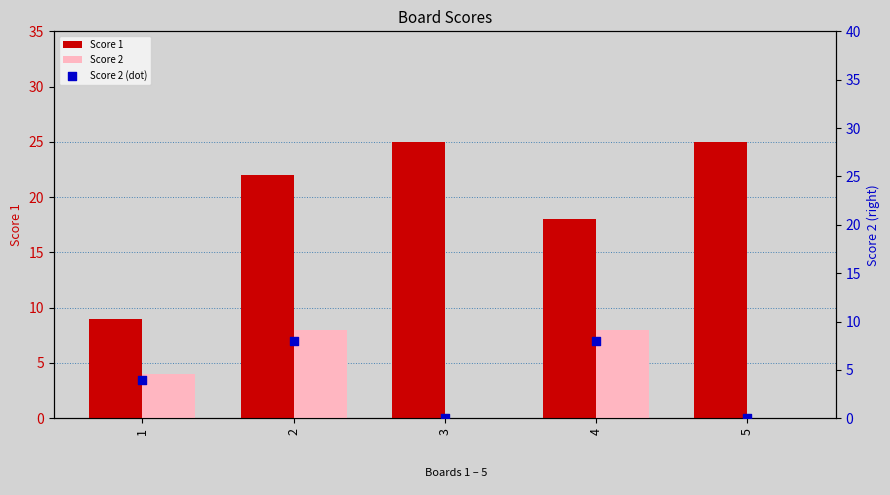

Is the value of Score 2 (dot) at 4 greater than the value of Score 2 at 4?

No